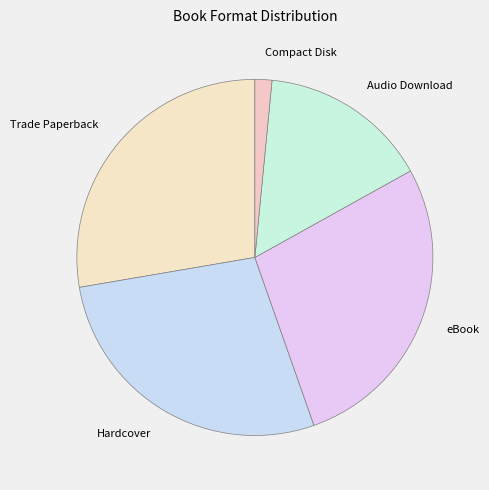

How many slices are in this pie chart?

5